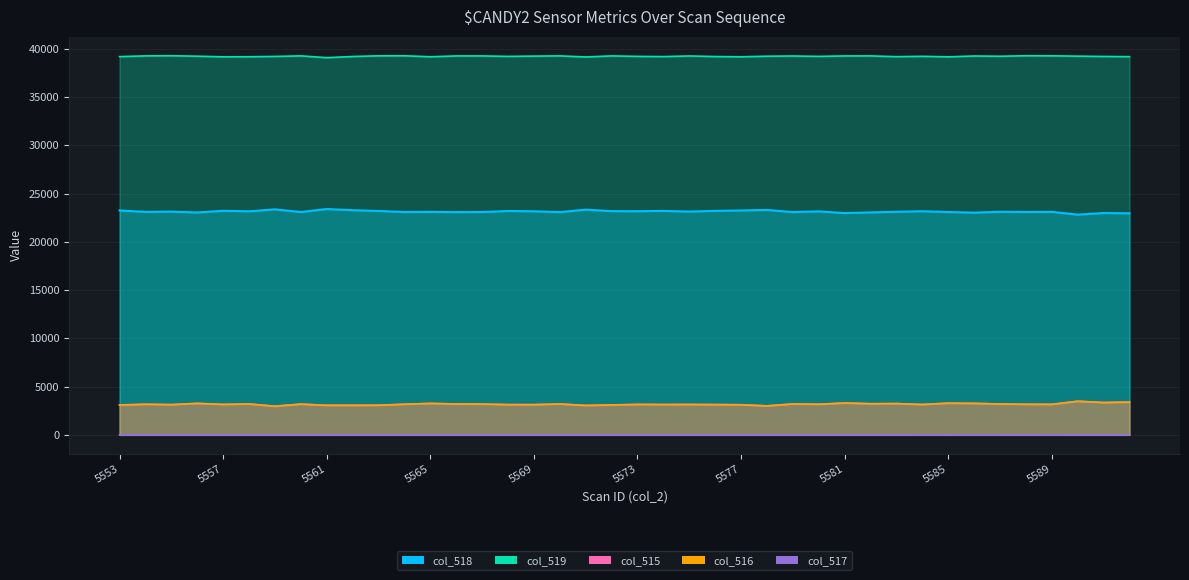

At which label does col_515 first exceed 3169?

5554